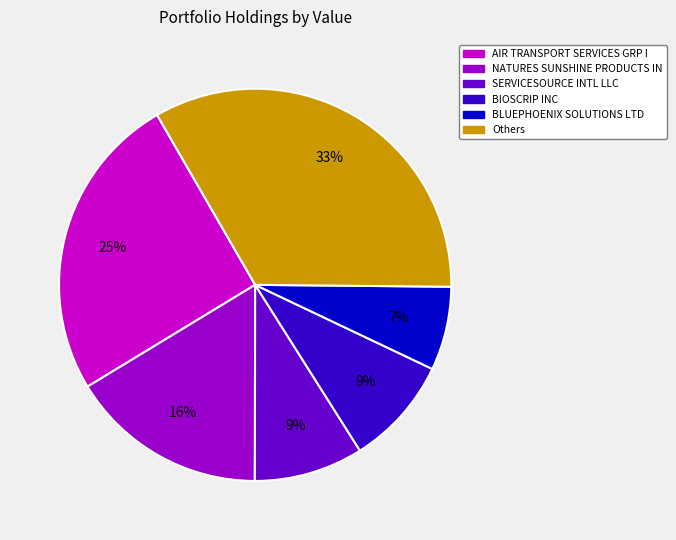

To the nearest percent, what is the average slice percentage?

17%